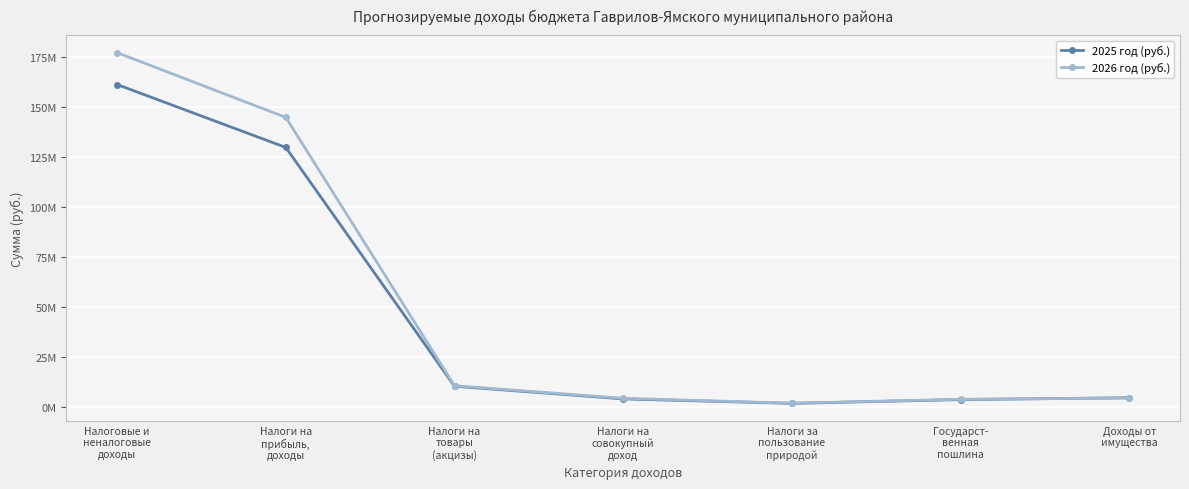

What is the spread (max minus min) of values at Налоги на
совокупный
доход?

315500